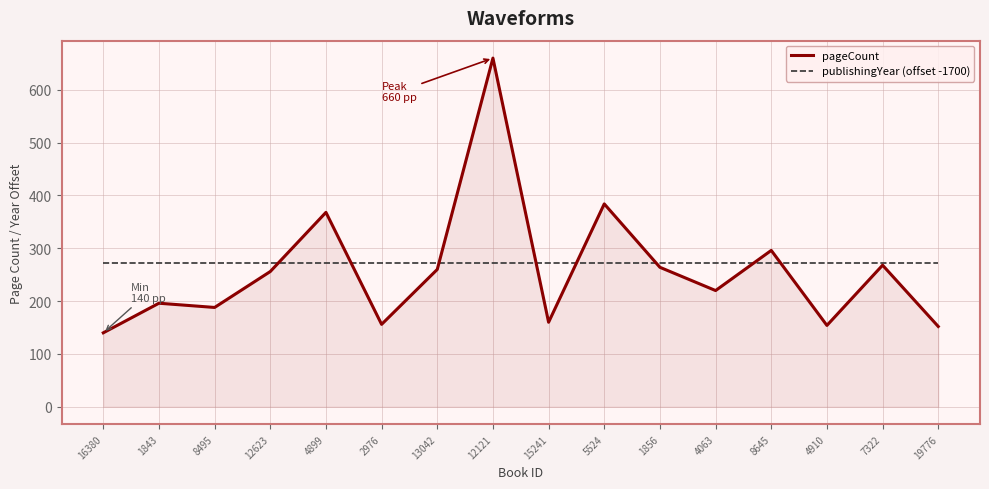

What is the average value of the publishingYear (offset -1700) series?

273